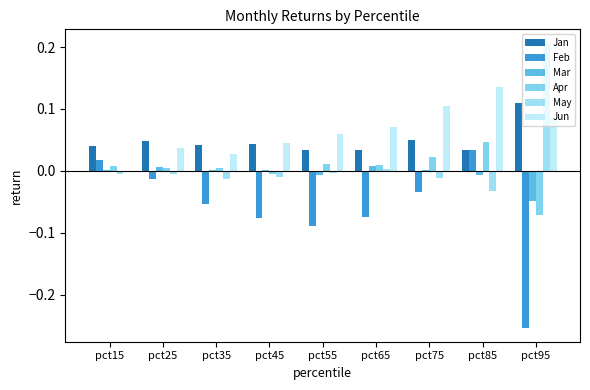

Between pct35 and pct55, which is larger?

pct35